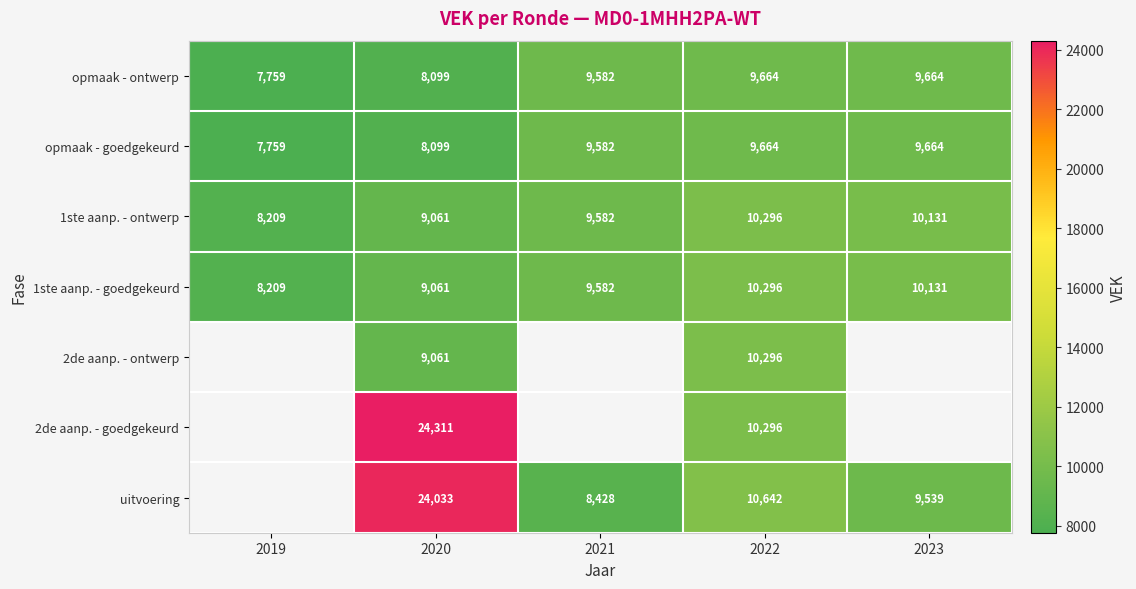

Is the value of uitvoering at 2020 greater than the value of 1ste aanp. - ontwerp at 2021?

Yes